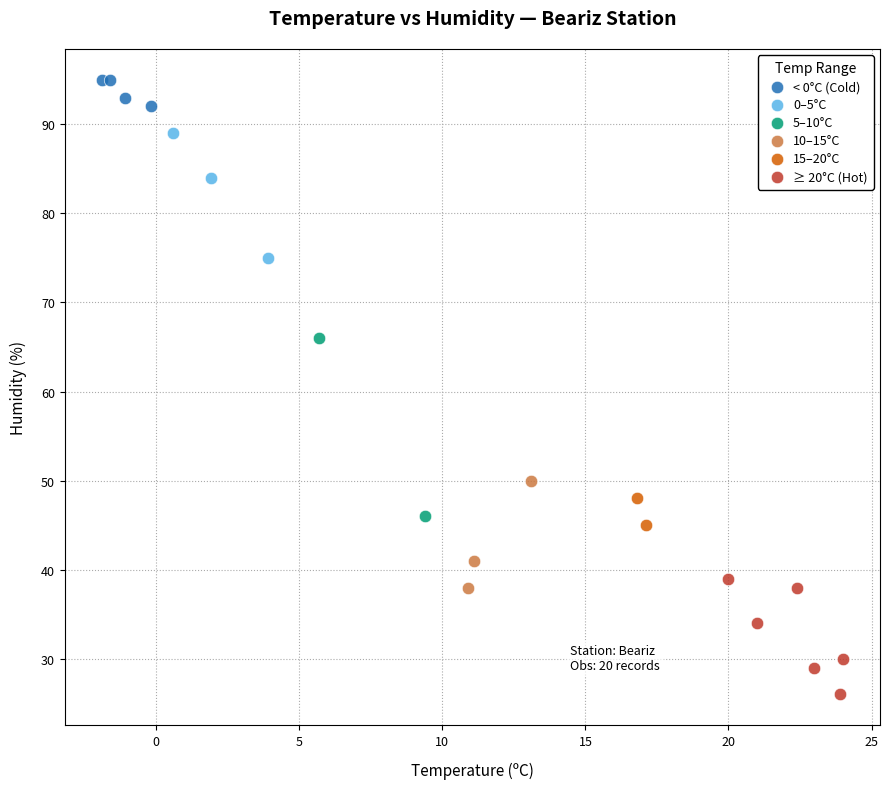

Which series contains the lowest Y value?

≥ 20°C (Hot)